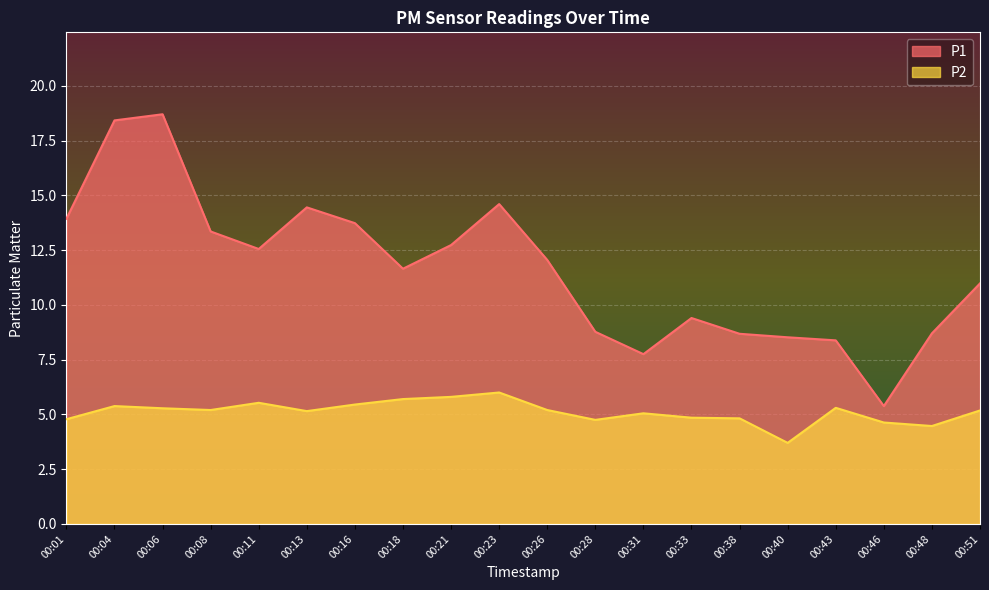

Is it true that P2 equals 5.2 at 00:26?

True